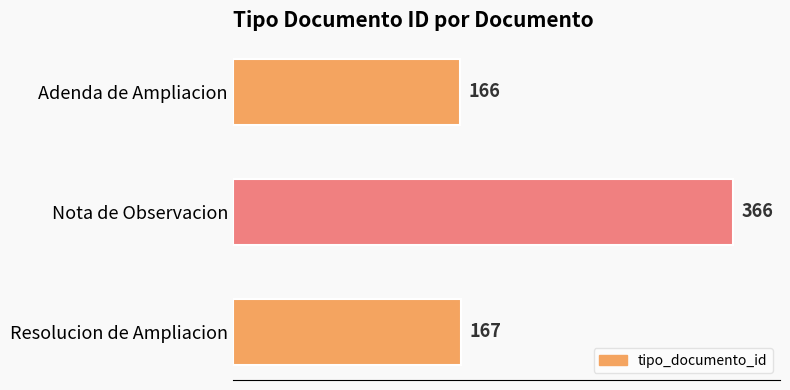

How many values are below 167?

1